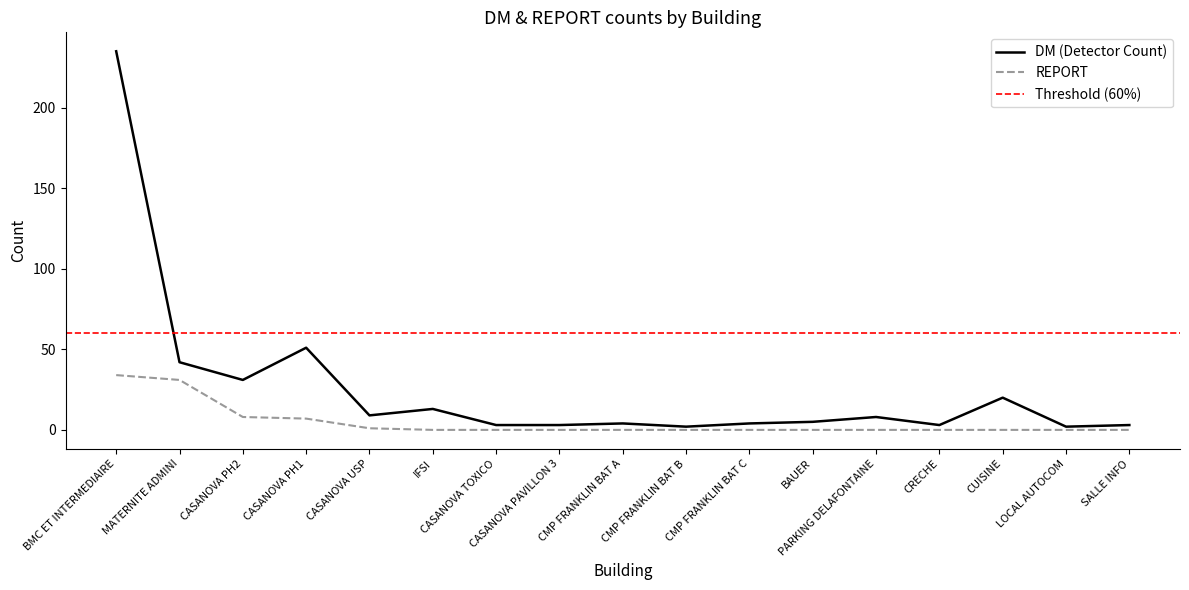

Reading right to left, what are all the values shown in this chart?

DM (Detector Count): 3	2	20	3	8	5	4	2	4	3	3	13	9	51	31	42	235
REPORT: 0	0	0	0	0	0	0	0	0	0	0	0	1	7	8	31	34